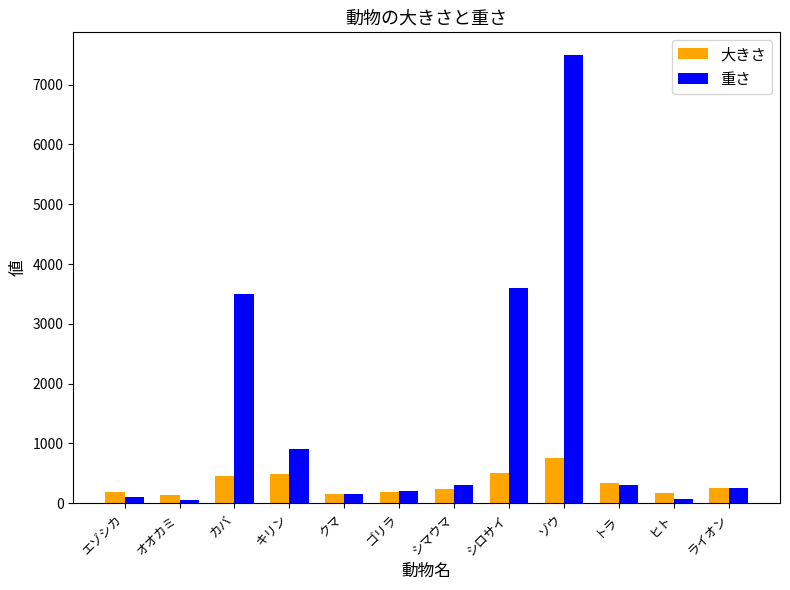

What is the average value of the 重さ series?

1409